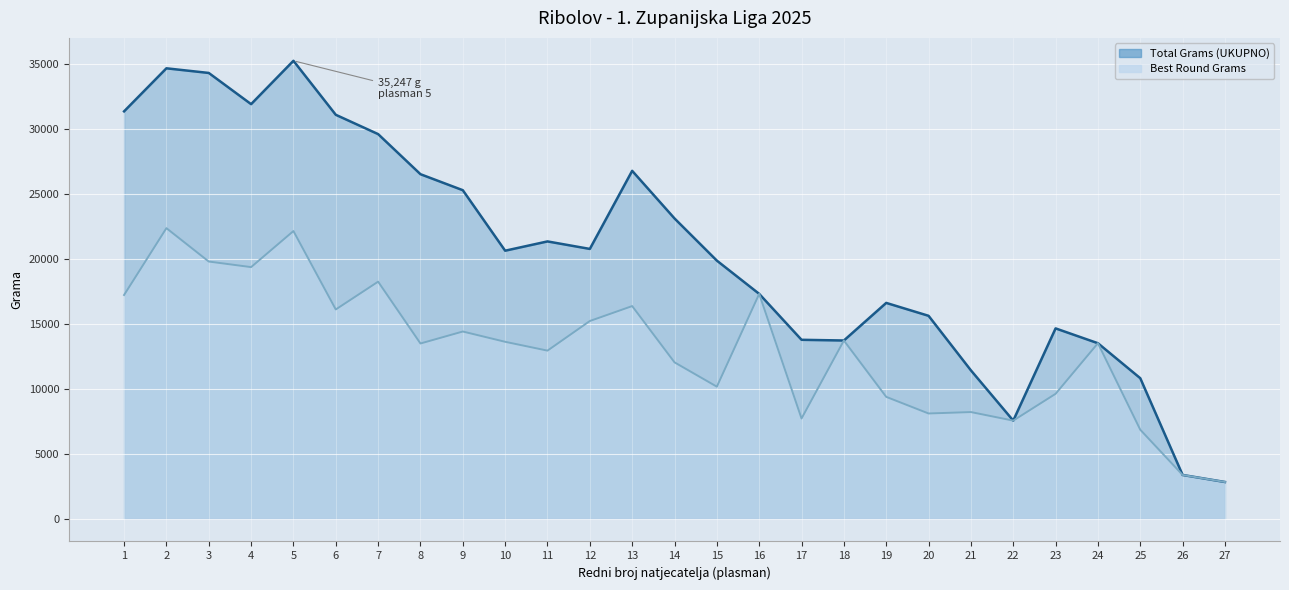

How many series are shown in this chart?

2